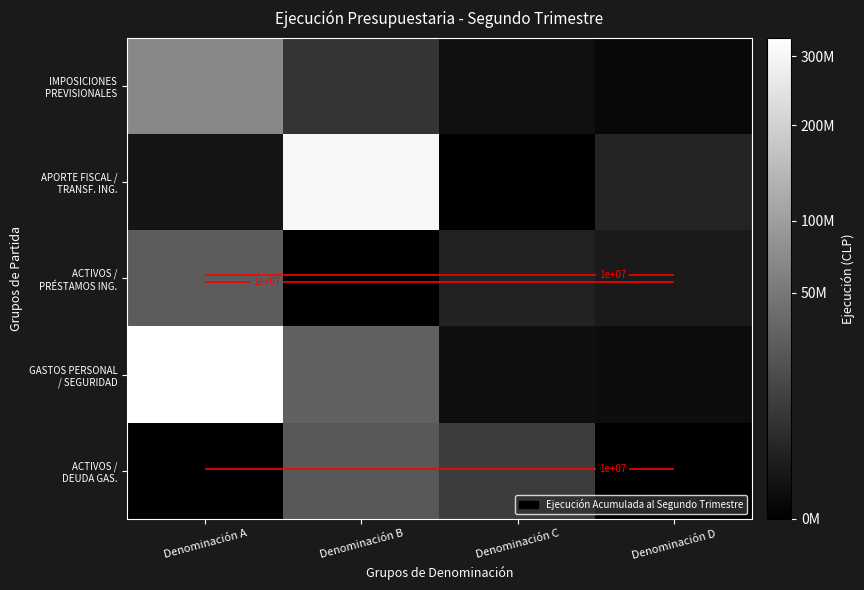

What is the lowest value of the GASTOS PERSONAL / SEGURIDAD series?

196823